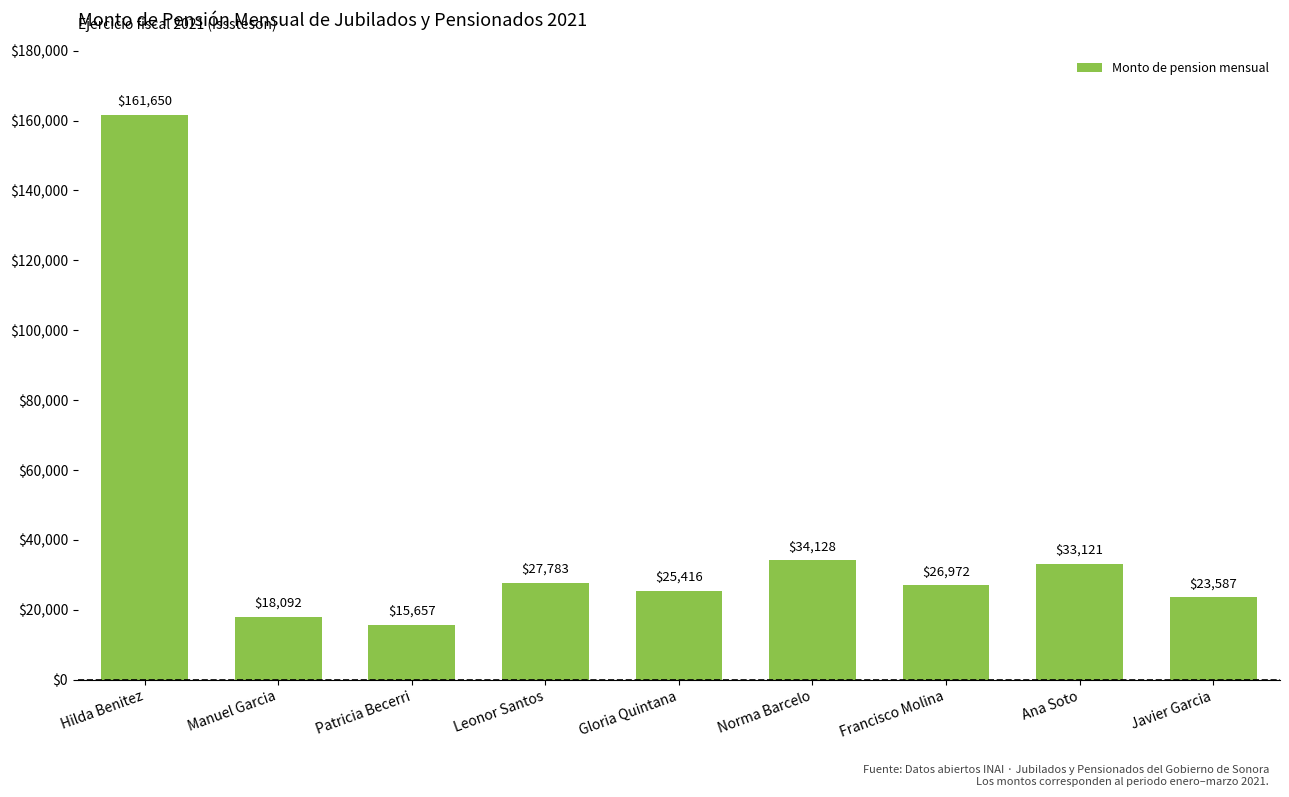

Rank the categories by value from lowest to highest.

Patricia Becerri, Manuel Garcia, Javier Garcia, Gloria Quintana, Francisco Molina, Leonor Santos, Ana Soto, Norma Barcelo, Hilda Benitez